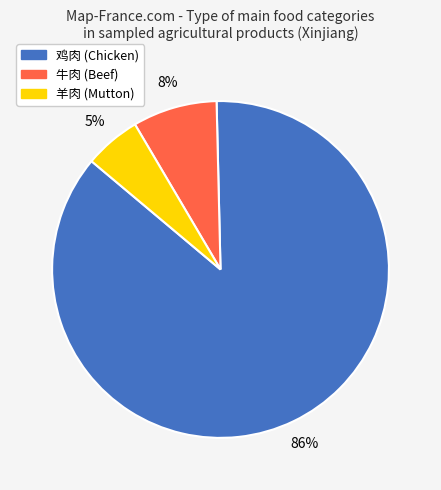

Does 鸡肉 account for over 50% of the chart?

Yes